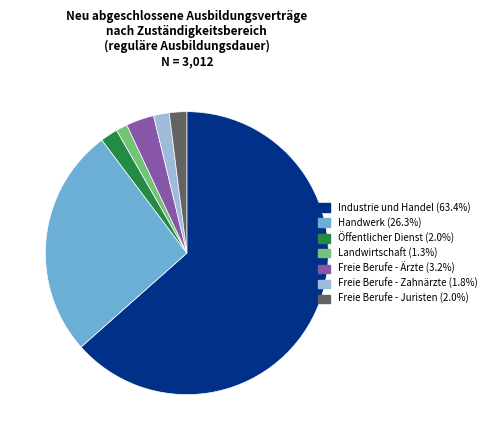

What is the largest slice in the pie chart?

Industrie und Handel